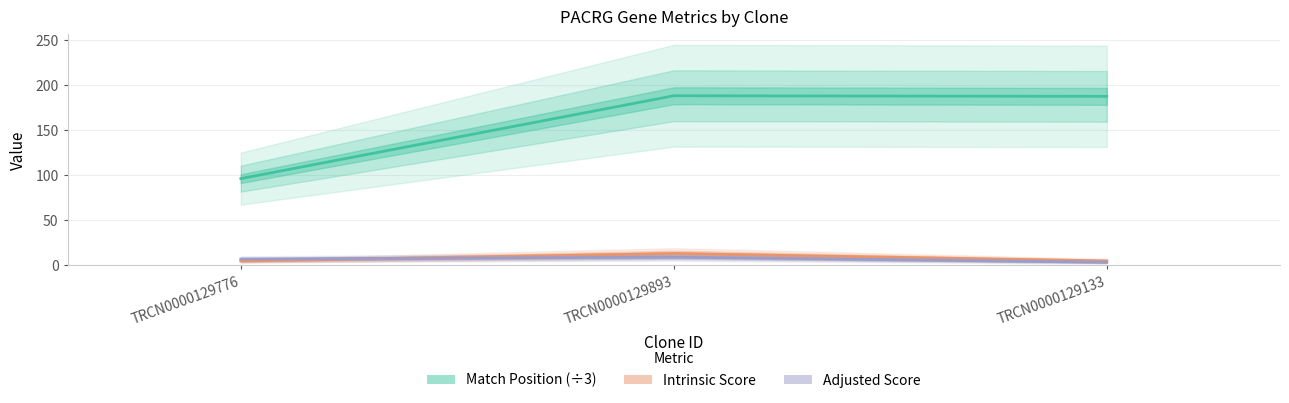

True or false: Intrinsic Score has a value of 13.2 at TRCN0000129893.

True